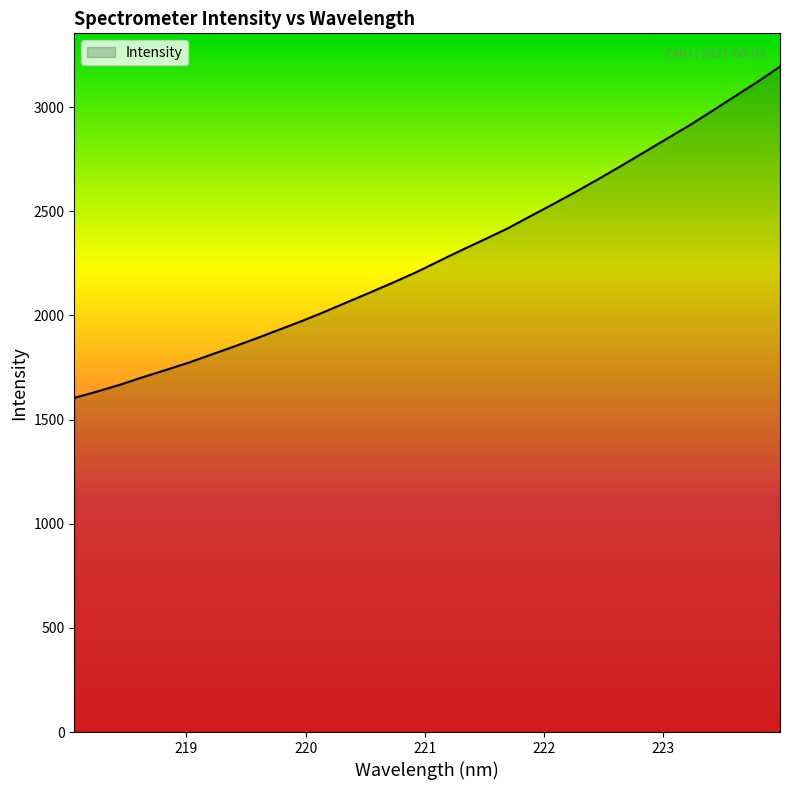

How many lines are shown in the chart?

1